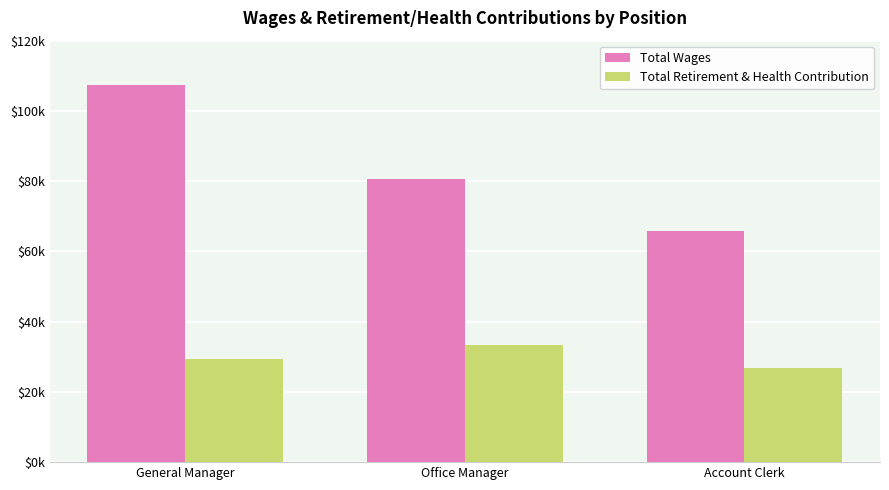

What are all the series names shown in the legend?

Total Wages, Total Retirement & Health Contribution